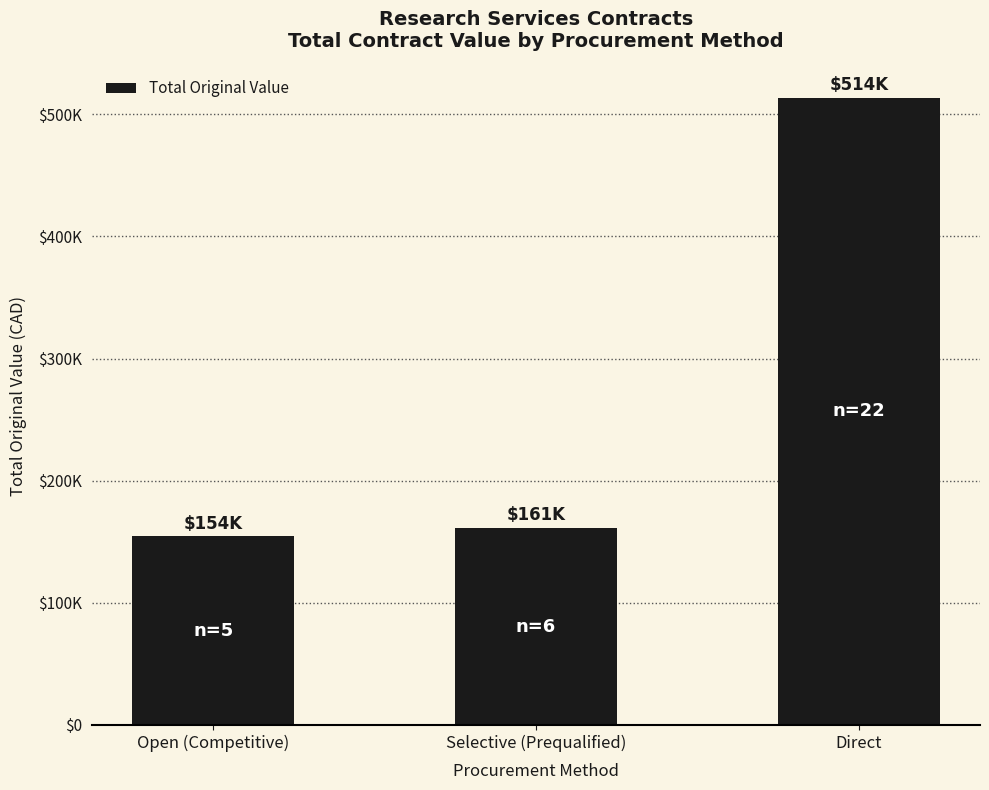

Is it true that the value at Direct is 219167.5?

False